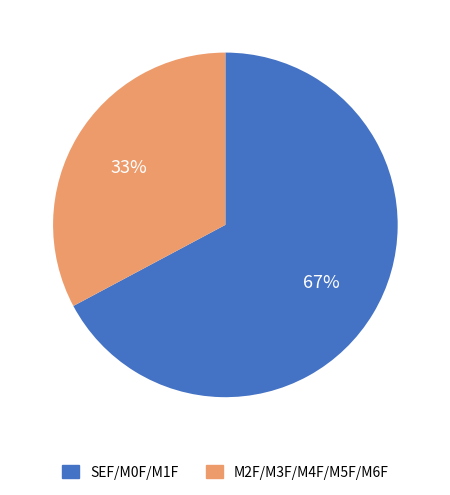

To the nearest percent, what is the difference between the largest and smallest slice percentages?

34%